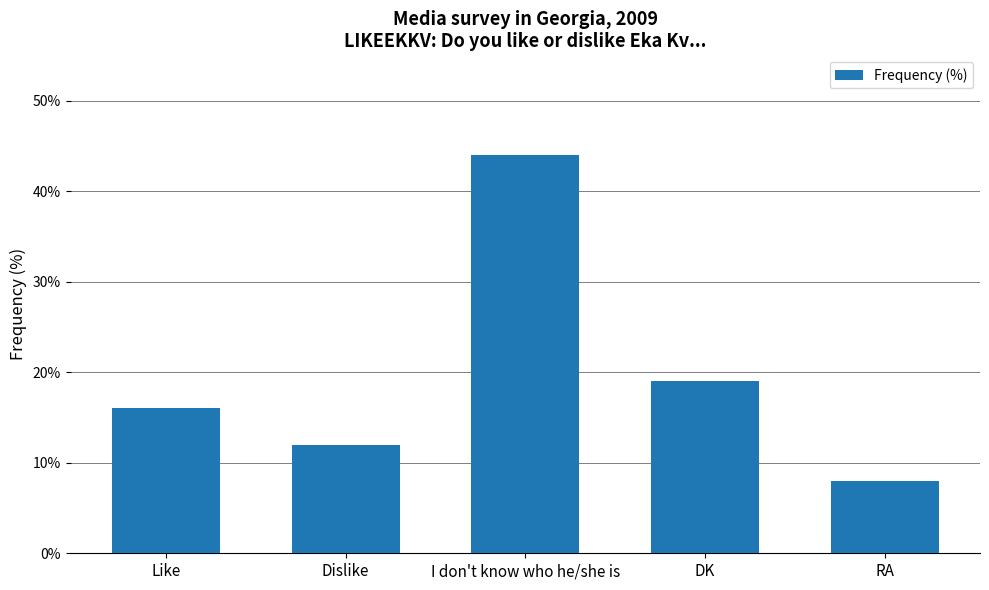

What is the sum of the values at I don't know who he/she is and Like?

60